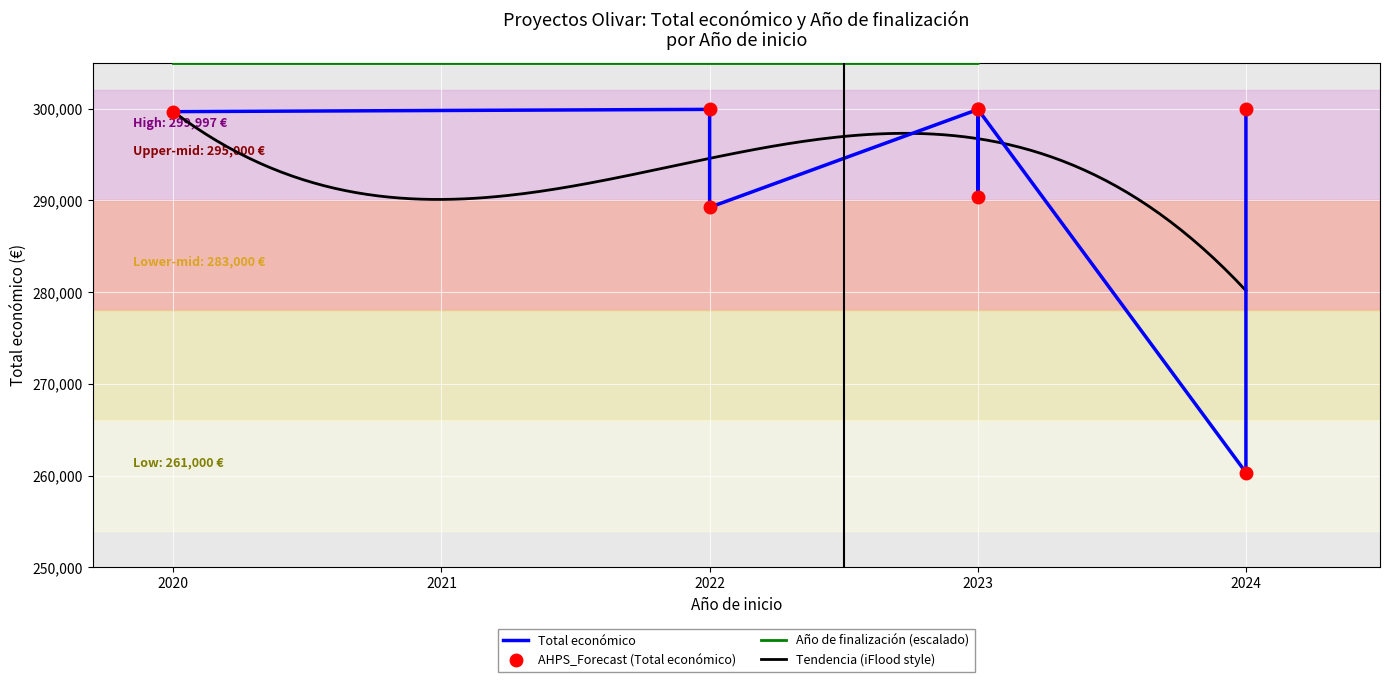

The value of Año de finalización at 2020 is 305000. True or false?

True